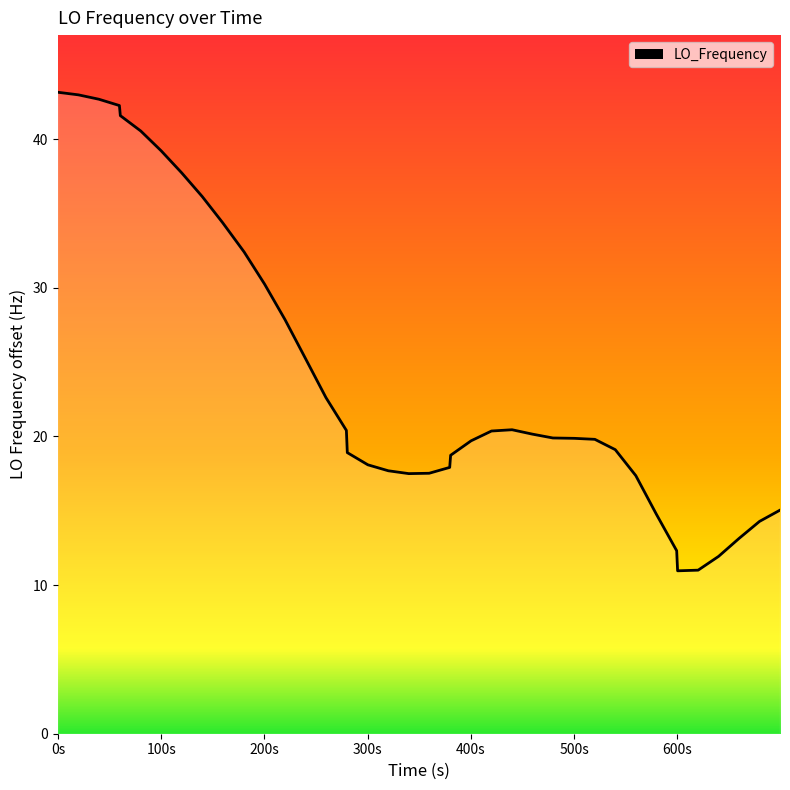

How many interior local valleys (lower than both neighbors) does the data have?

2